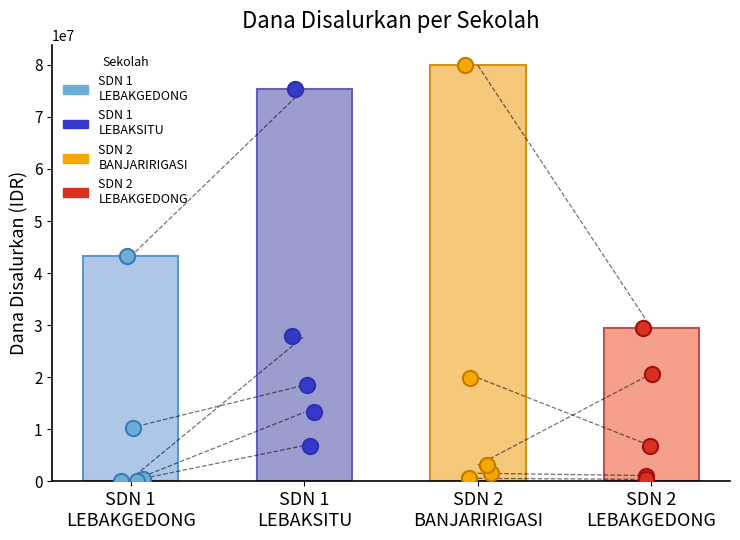

Which series reaches the maximum Y coordinate?

SDN 2
BANJARIRIGASI